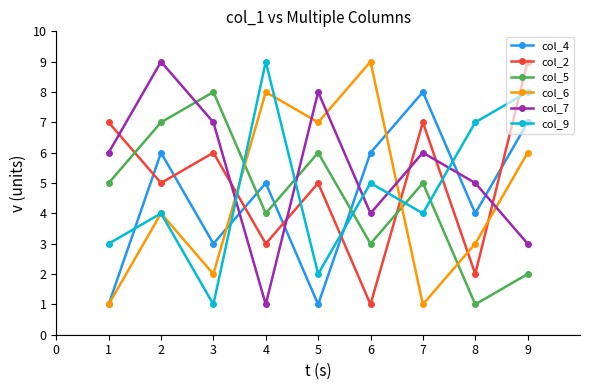

Reading left to right, transcribe all the data shown in this chart.

col_4: 1	6	3	5	1	6	8	4	7
col_2: 7	5	6	3	5	1	7	2	9
col_5: 5	7	8	4	6	3	5	1	2
col_6: 1	4	2	8	7	9	1	3	6
col_7: 6	9	7	1	8	4	6	5	3
col_9: 3	4	1	9	2	5	4	7	8